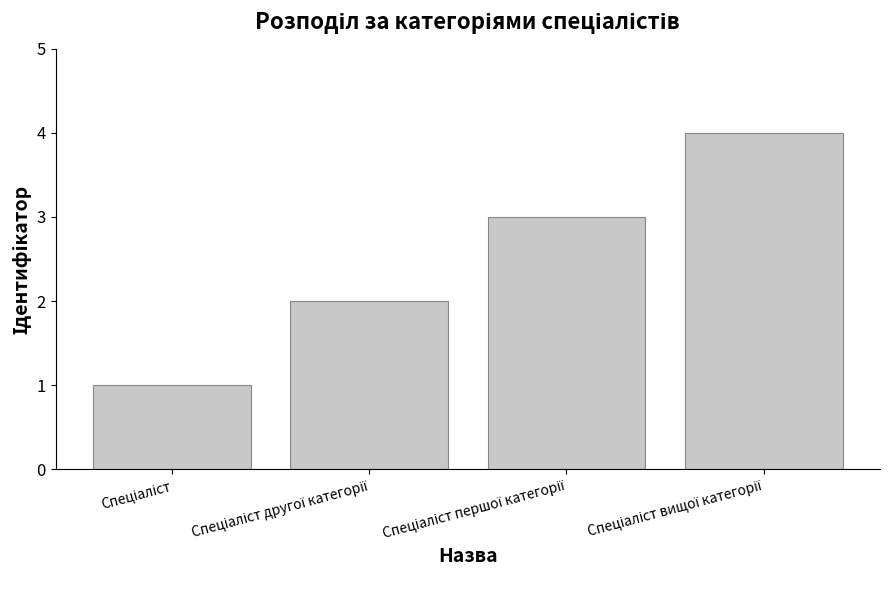

What is the sum of all values?

10